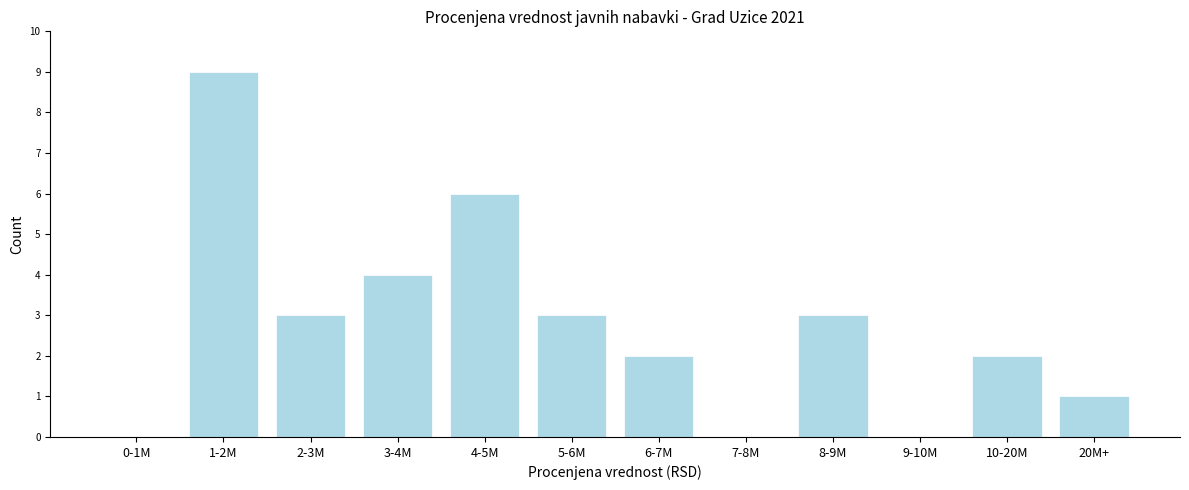

Reading left to right, list all the values displayed in this chart.

0-1M=0	1-2M=9	2-3M=3	3-4M=4	4-5M=6	5-6M=3	6-7M=2	7-8M=0	8-9M=3	9-10M=0	10-20M=2	20M+=1